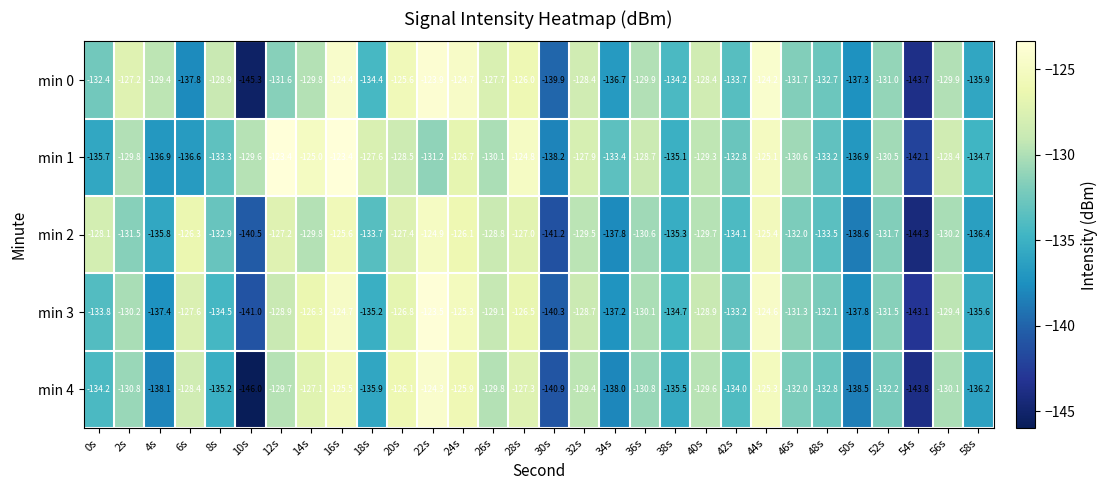

What is the smallest value displayed?

-146.0